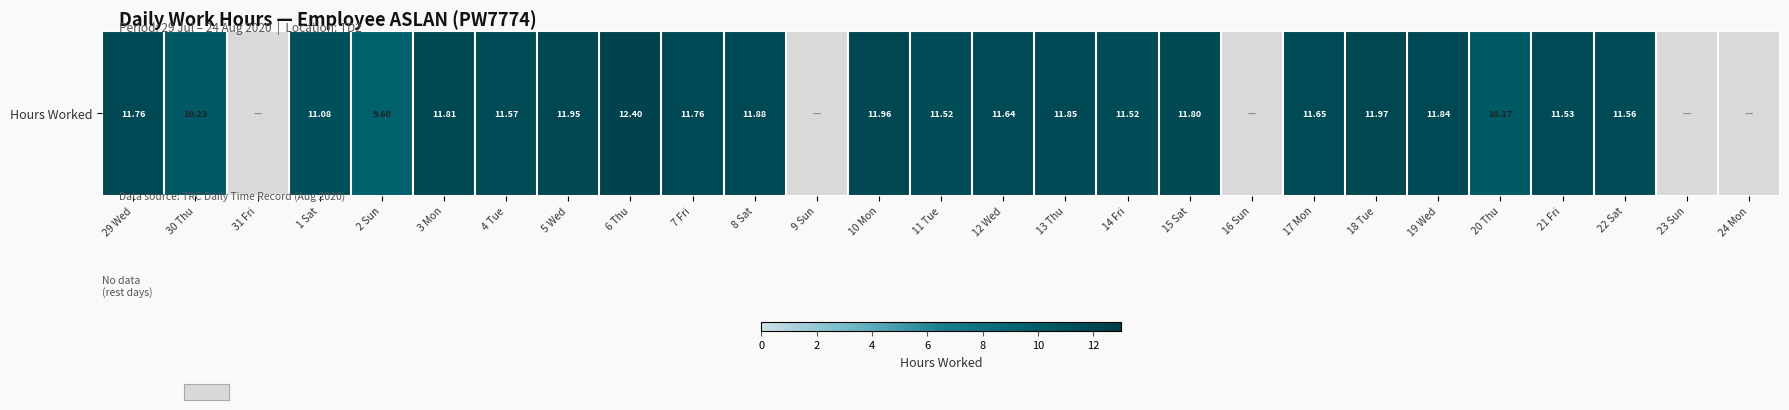

What is the difference between the maximum and minimum values?

12.4